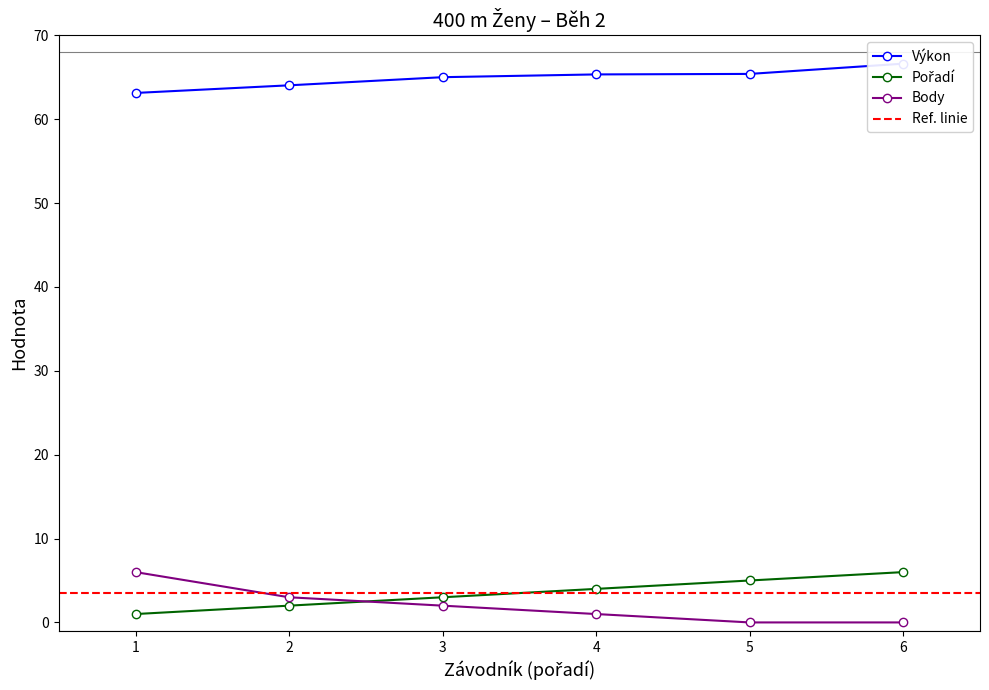

At how many categories does at least one series exceed 5?

6